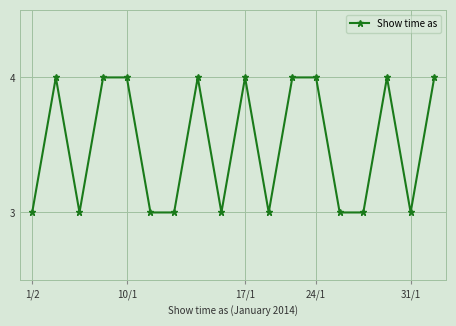

What is the greatest value displayed?

4